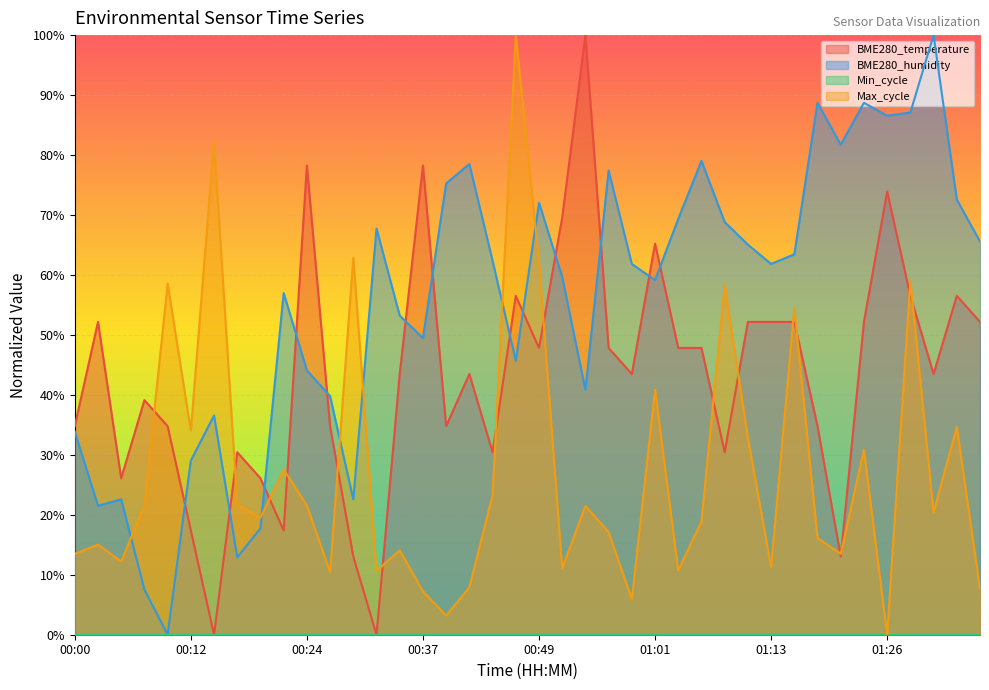

What is the greatest value displayed?

1.0